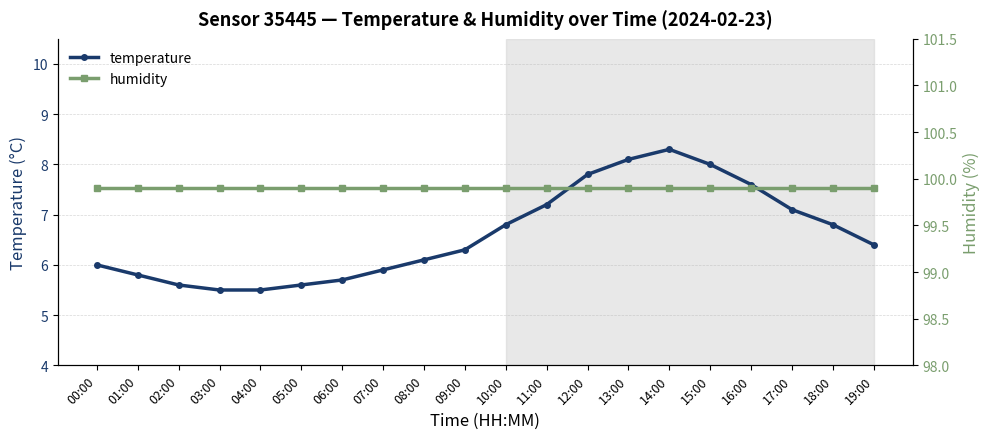

What are all the series names shown in the legend?

temperature, humidity